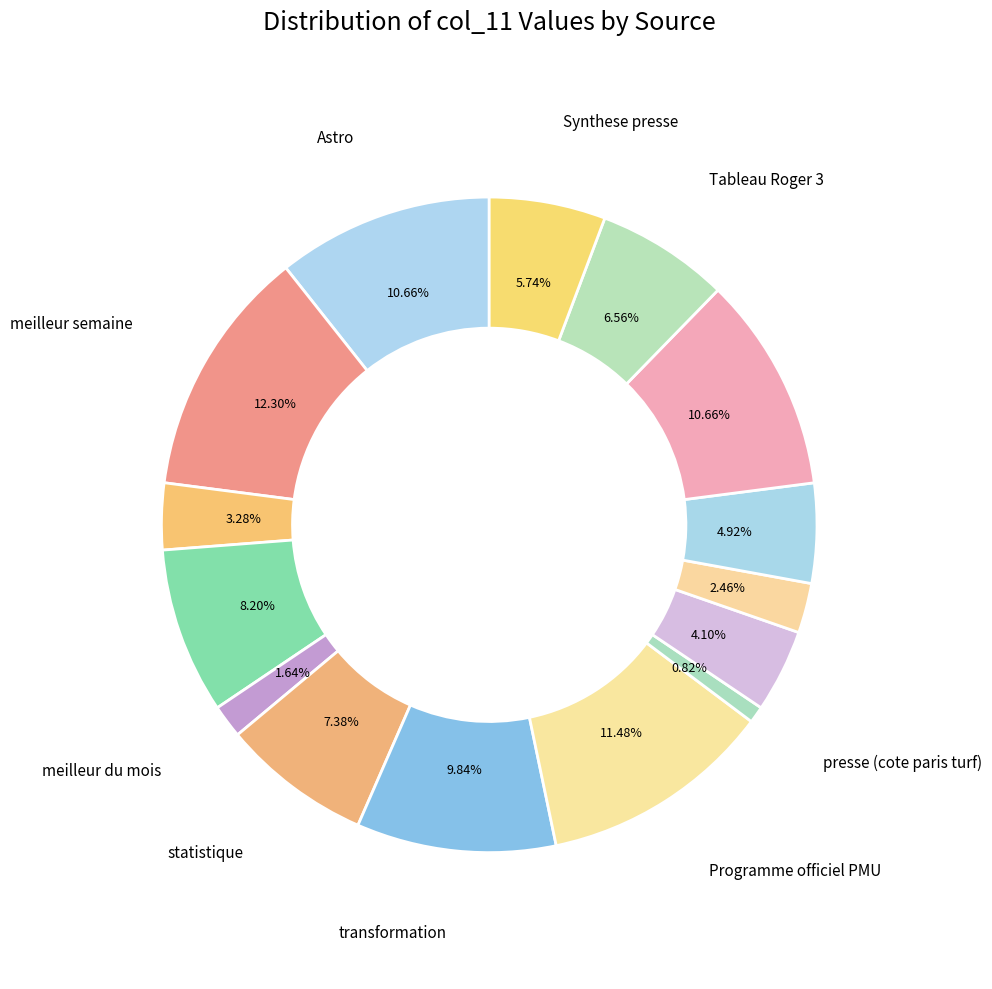

How many slices are in this pie chart?

15